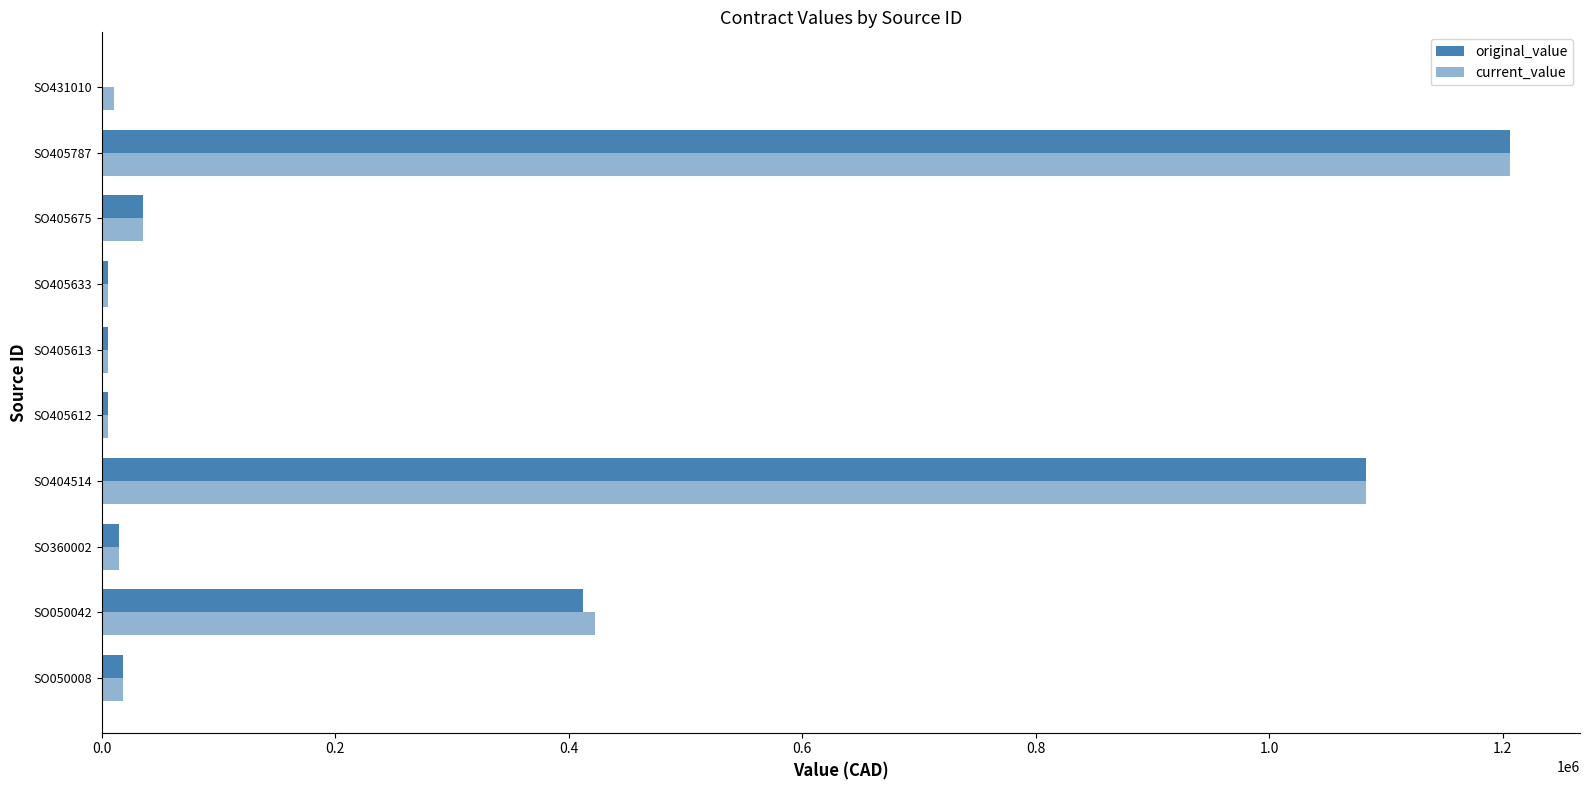

How many distinct data groups are displayed?

2